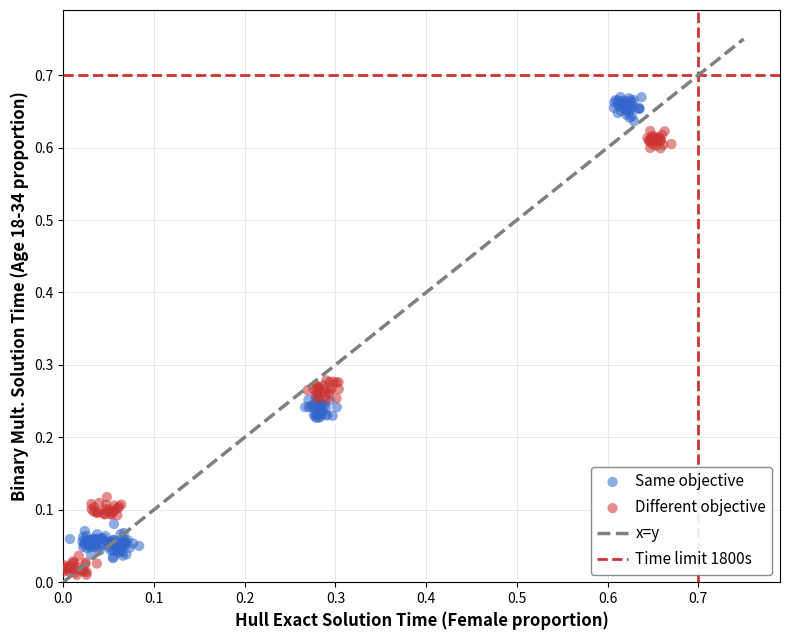

Which series contains the highest Y value?

Same objective